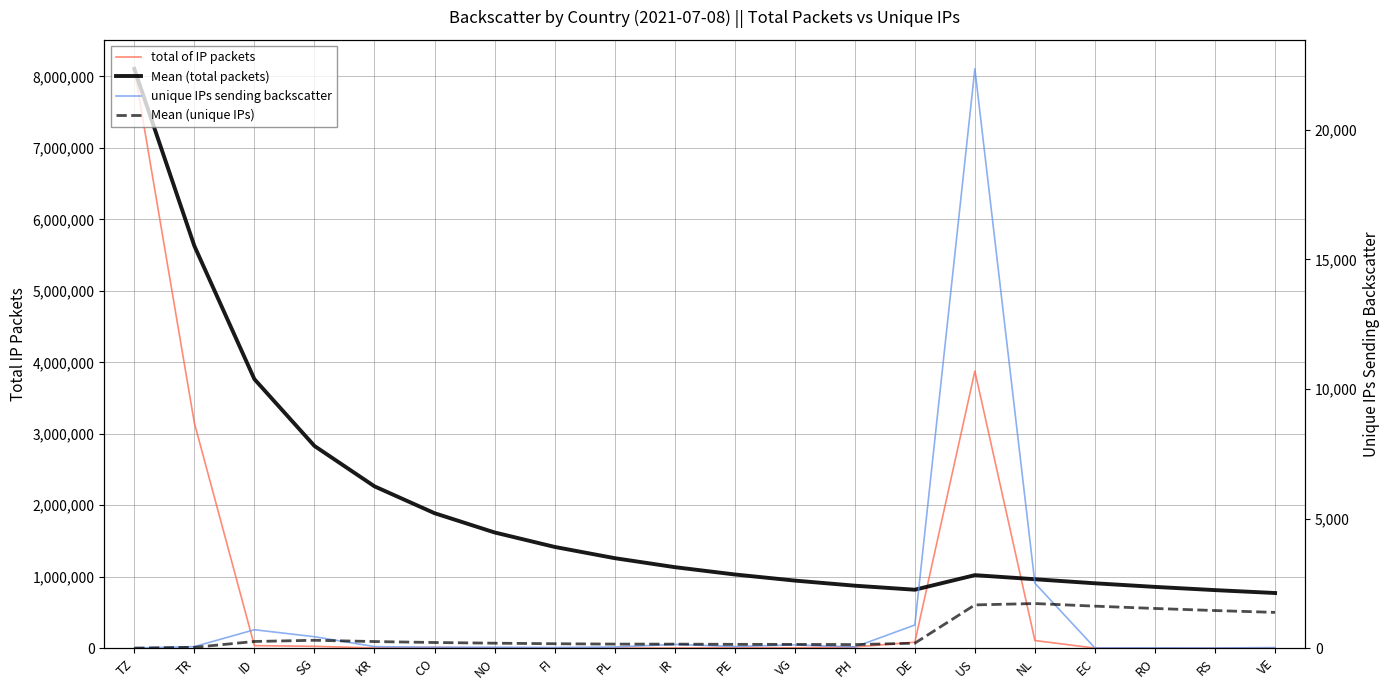

How many times do total of IP packets and Mean (unique IPs) cross each other?

2